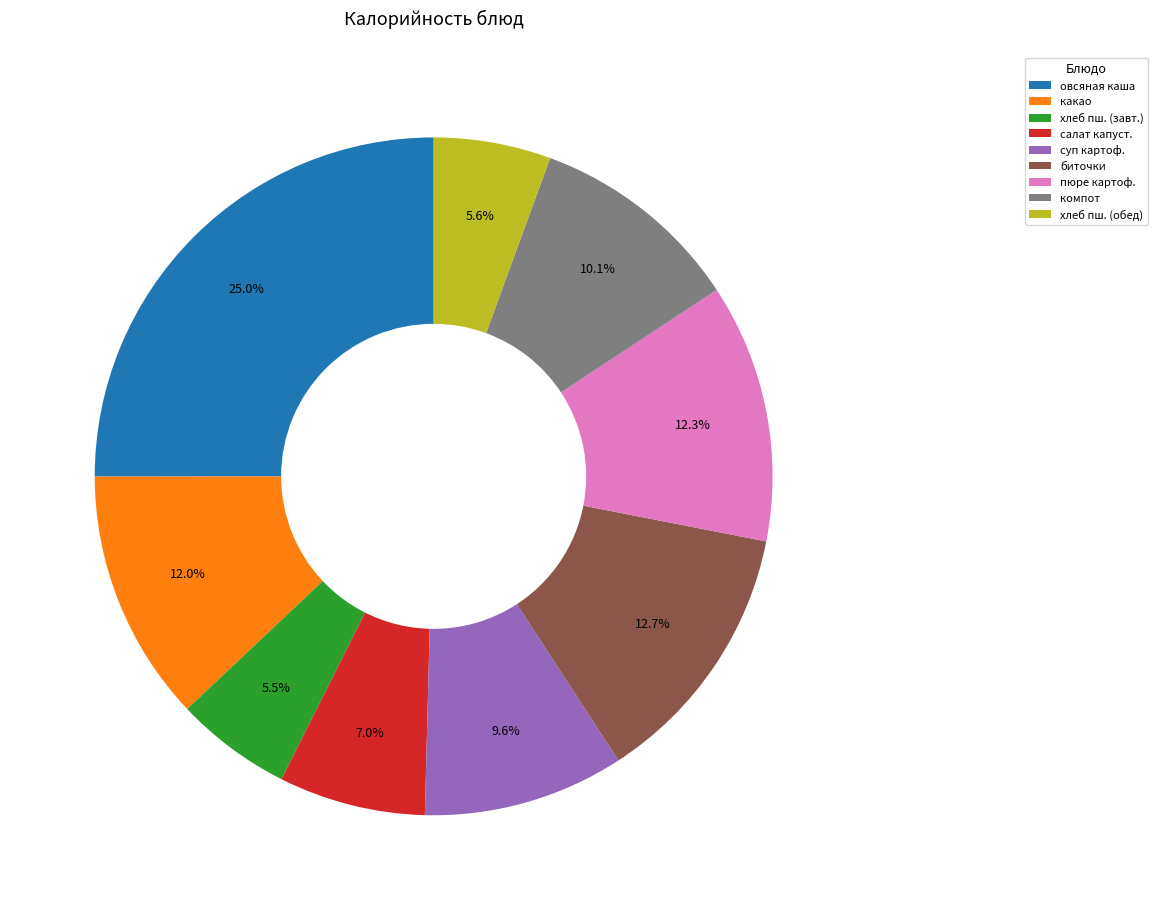

What is the ratio of the value at овсяная каша to the value at биточки?

2.0